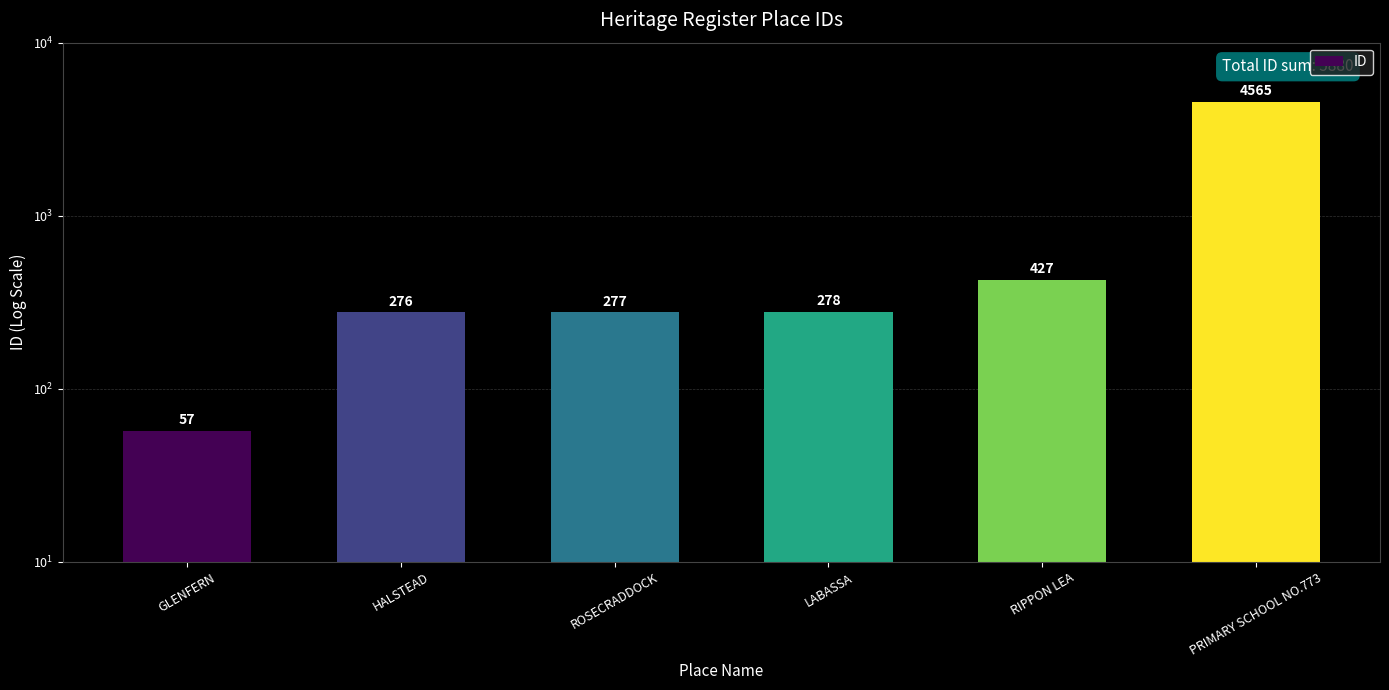

Reading right to left, list all the values displayed in this chart.

PRIMARY SCHOOL NO.773=4565	RIPPON LEA=427	LABASSA=278	ROSECRADDOCK=277	HALSTEAD=276	GLENFERN=57